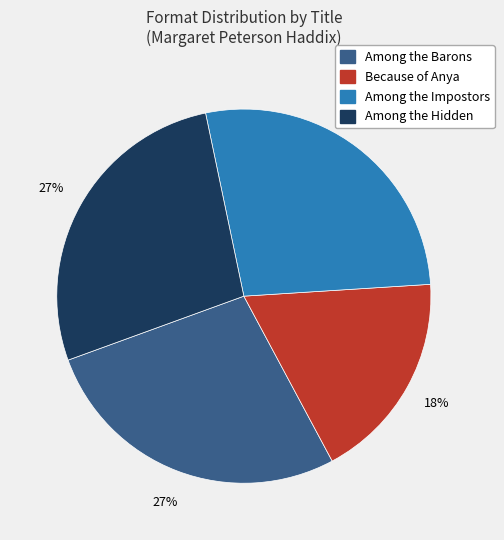

To the nearest percent, what is the average slice percentage?

25%